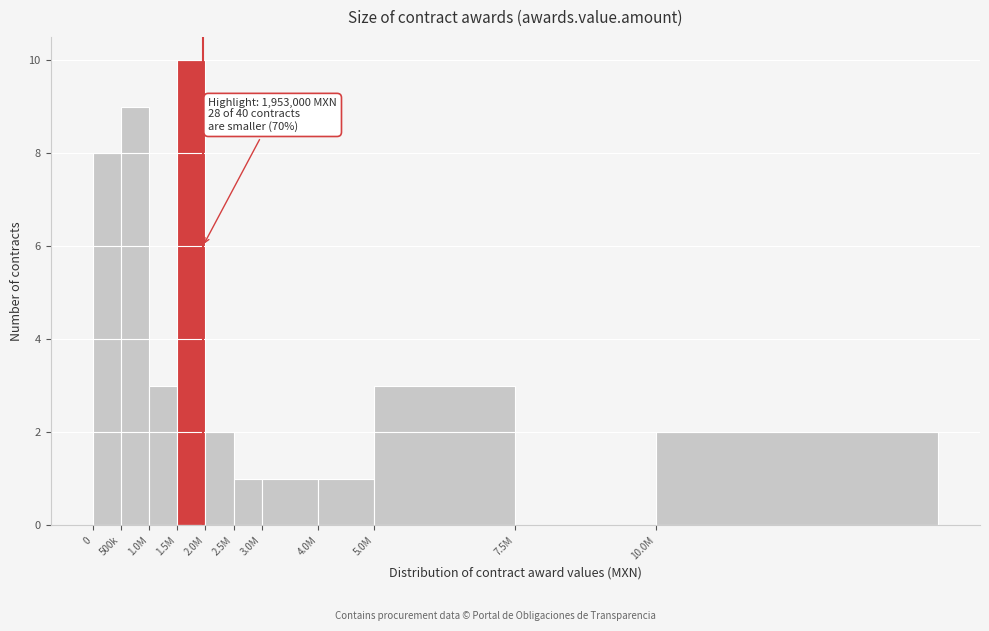

Reading right to left, list all the values displayed in this chart.

10.0M=2	7.5M=0	5.0M=3	4.0M=1	3.0M=1	2.5M=1	2.0M=2	1.5M=10	1.0M=3	500k=9	0=8